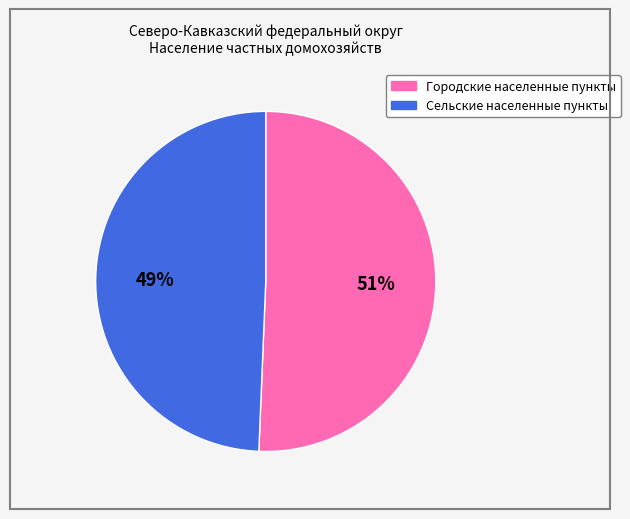

Which slice represents more than half of the pie?

Городские населенные пункты